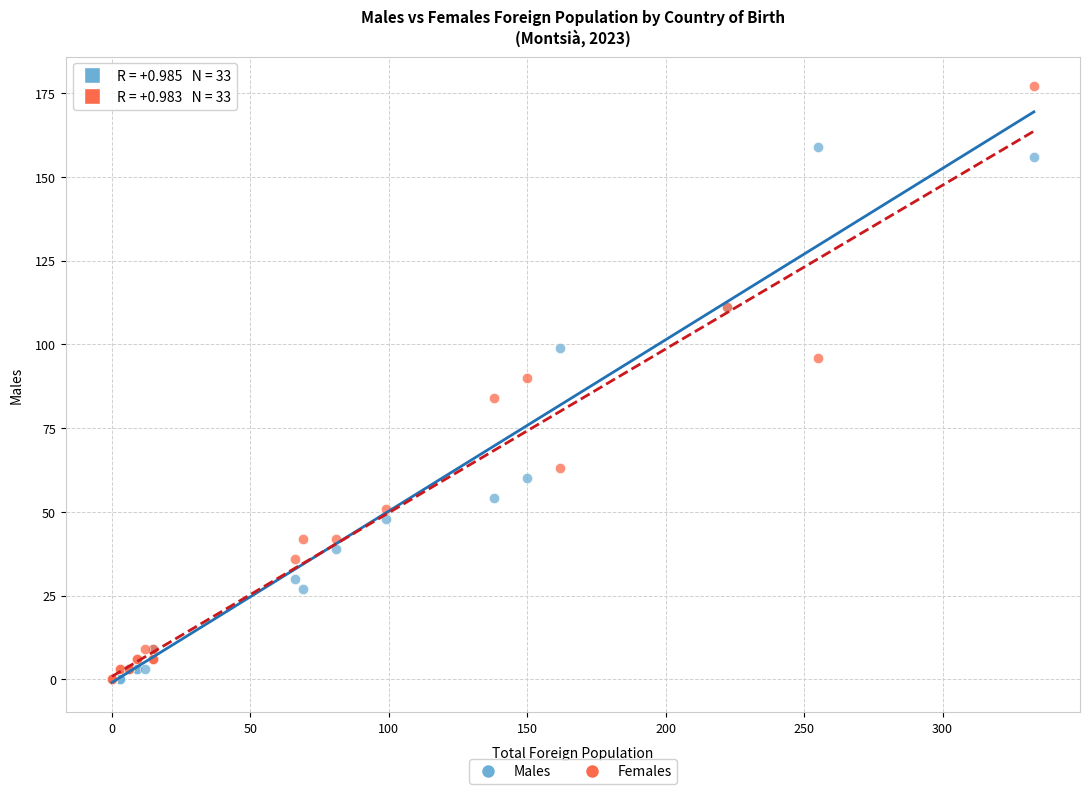

In the Females series, what Y value is closest to 88?

90